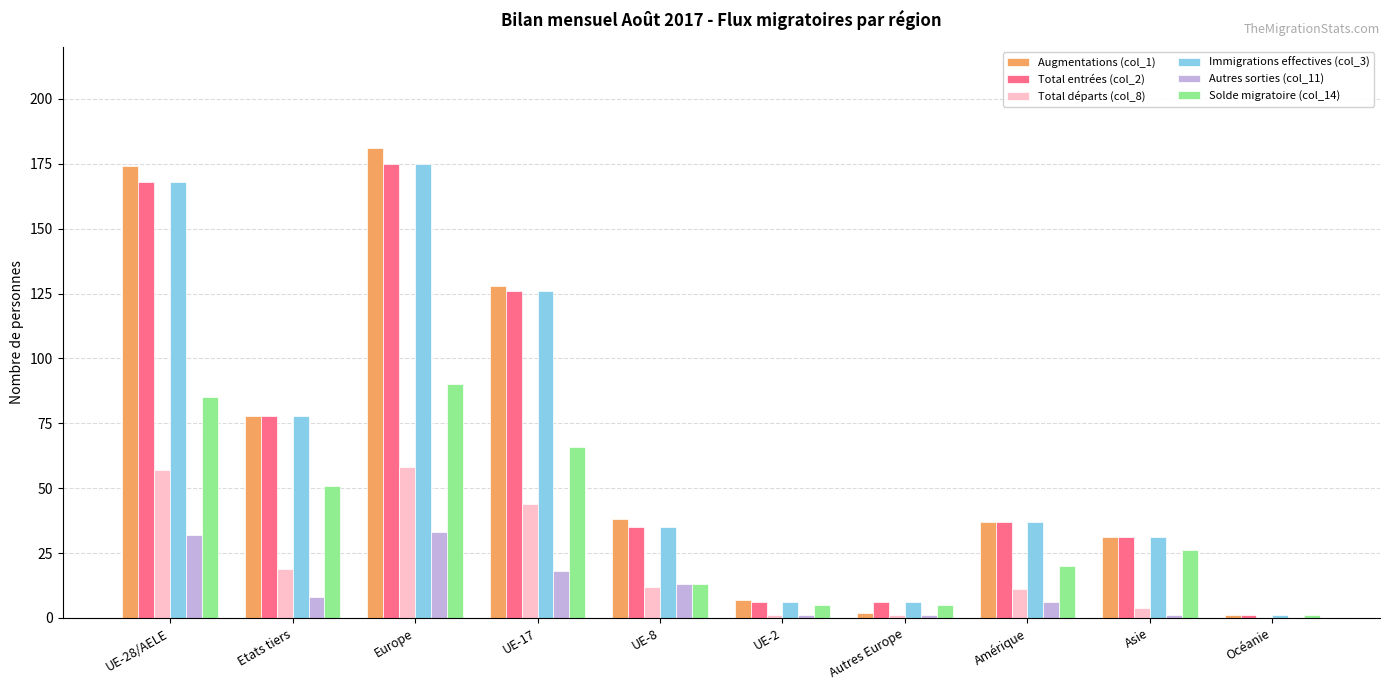

Reading left to right, transcribe all the data shown in this chart.

Augmentations (col_1): UE-28/AELE=174	Etats tiers=78	Europe=181	UE-17=128	UE-8=38	UE-2=7	Autres Europe=2	Amérique=37	Asie=31	Océanie=1
Total entrées (col_2): UE-28/AELE=168	Etats tiers=78	Europe=175	UE-17=126	UE-8=35	UE-2=6	Autres Europe=6	Amérique=37	Asie=31	Océanie=1
Total départs (col_8): UE-28/AELE=57	Etats tiers=19	Europe=58	UE-17=44	UE-8=12	UE-2=1	Autres Europe=1	Amérique=11	Asie=4	Océanie=0
Immigrations effectives (col_3): UE-28/AELE=168	Etats tiers=78	Europe=175	UE-17=126	UE-8=35	UE-2=6	Autres Europe=6	Amérique=37	Asie=31	Océanie=1
Autres sorties (col_11): UE-28/AELE=32	Etats tiers=8	Europe=33	UE-17=18	UE-8=13	UE-2=1	Autres Europe=1	Amérique=6	Asie=1	Océanie=0
Solde migratoire (col_14): UE-28/AELE=85	Etats tiers=51	Europe=90	UE-17=66	UE-8=13	UE-2=5	Autres Europe=5	Amérique=20	Asie=26	Océanie=1